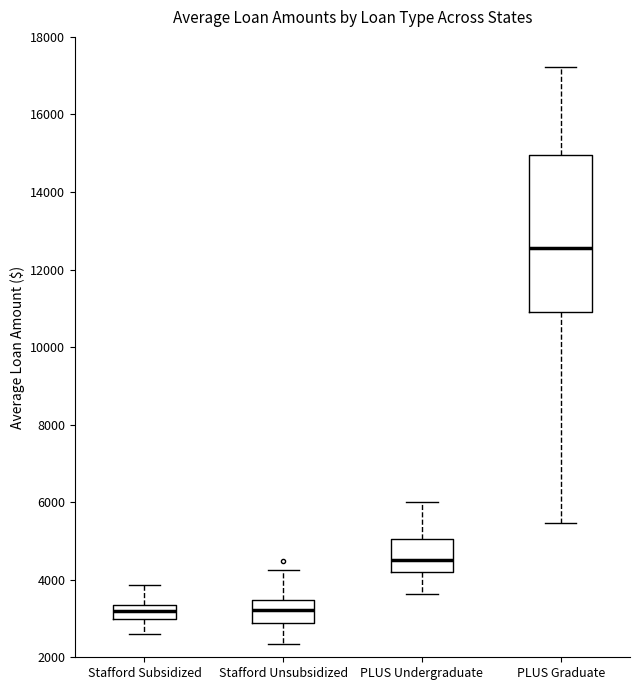

Reading left to right, read every box against the y-axis: the position of its median line, the range the box covers, and the ends of its whiskers. The values are not printed on the chart, so give them approximately, as read against the axis.

Stafford Subsidized: median 3200, box 3000 to 3400, whiskers 2600 to 3800
Stafford Unsubsidized: median 3200, box 2800 to 3400, whiskers 2400 to 4200
PLUS Undergraduate: median 4600, box 4200 to 5000, whiskers 3600 to 6000
PLUS Graduate: median 12600, box 10800 to 15000, whiskers 5400 to 17200